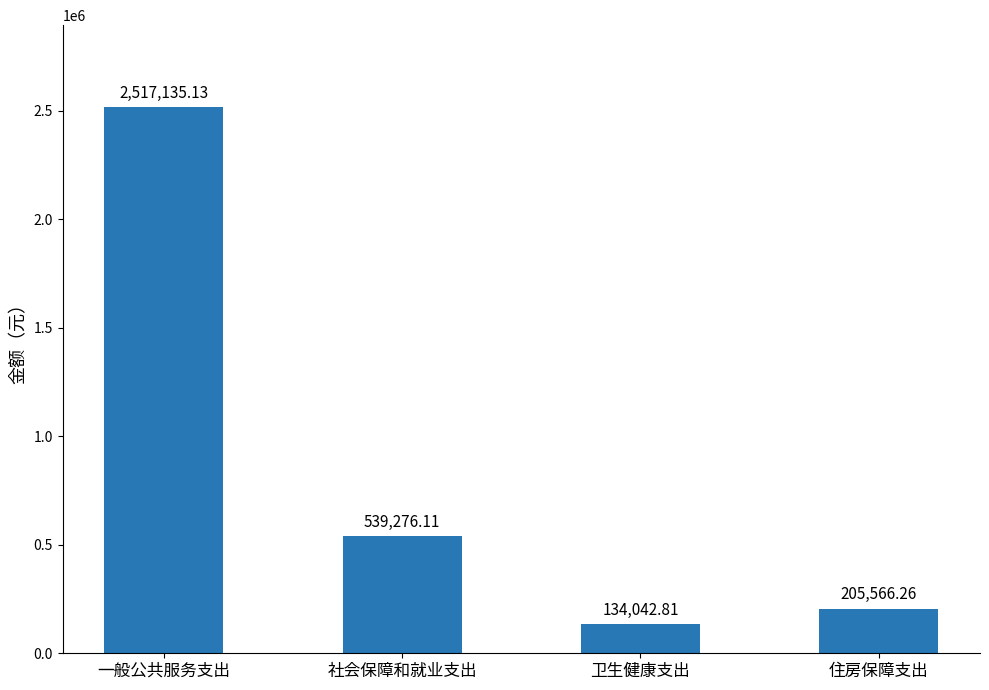

At which label does the data first exceed 539276?

一般公共服务支出